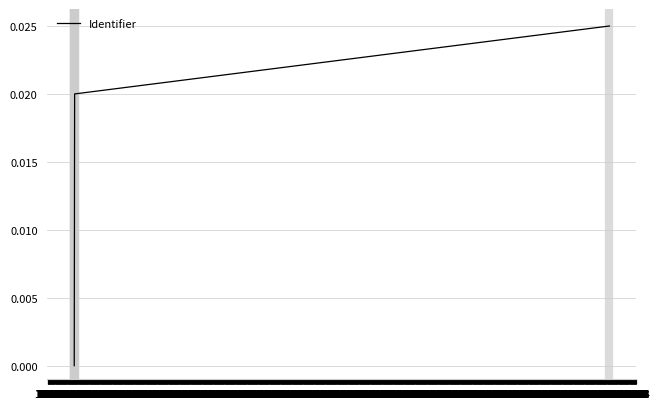

True or false: the data has more than 1 interior local peaks.

False